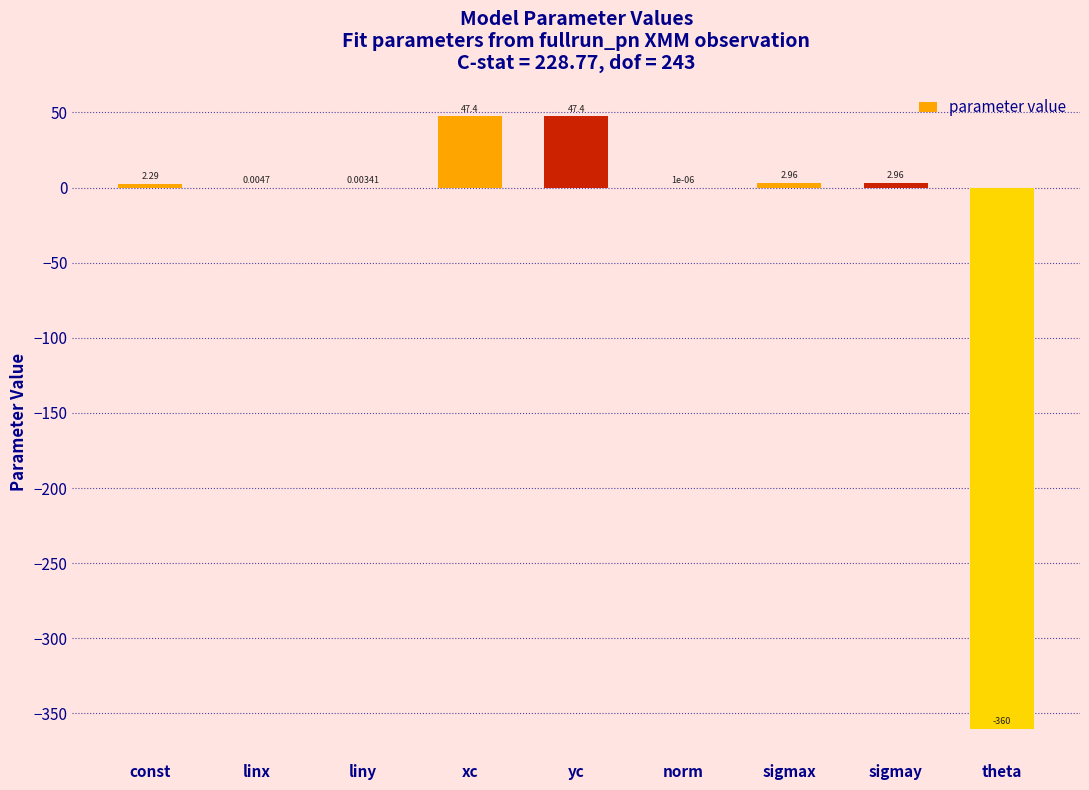

What is the sum of all values?

-257.0